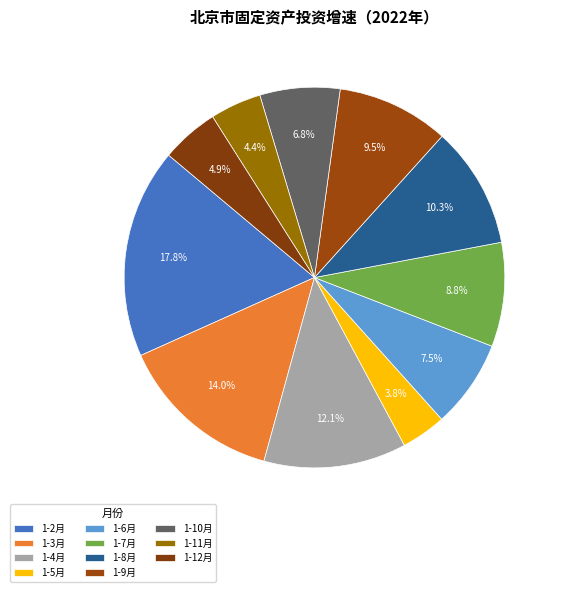

How many segments does this pie chart have?

11